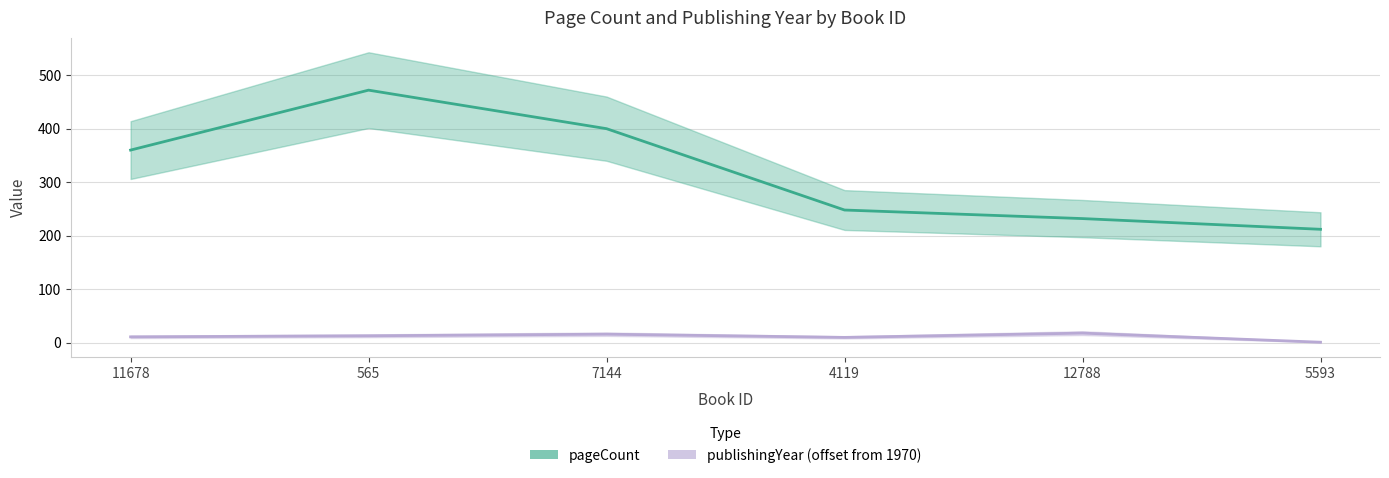

Which category has the highest value across all series?

565